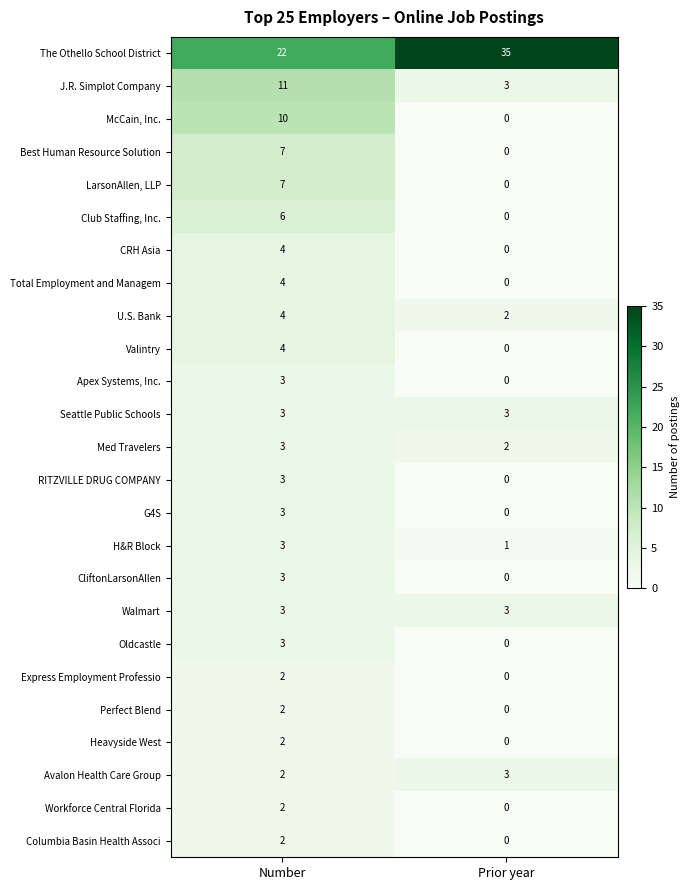

What is the spread (max minus min) of values at Prior year?

35